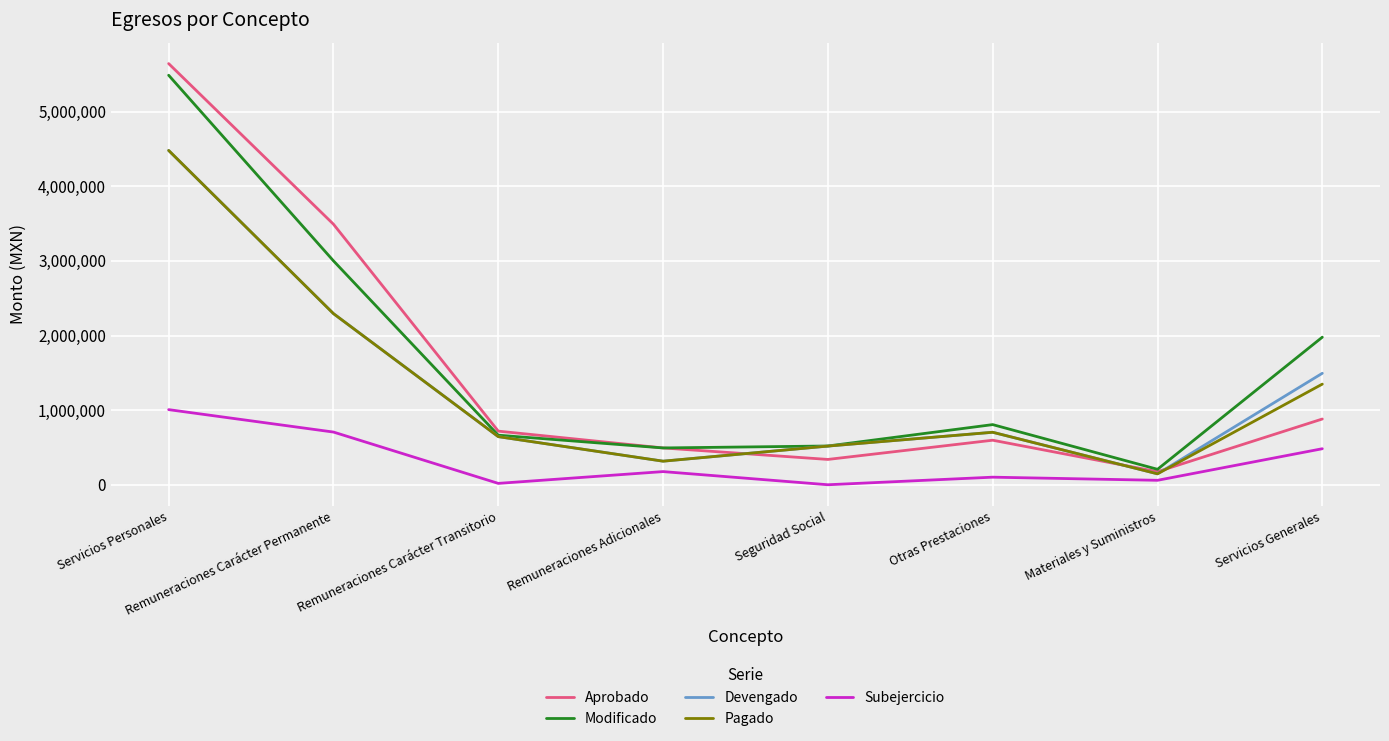

Which series has the largest range (max minus min)?

Aprobado